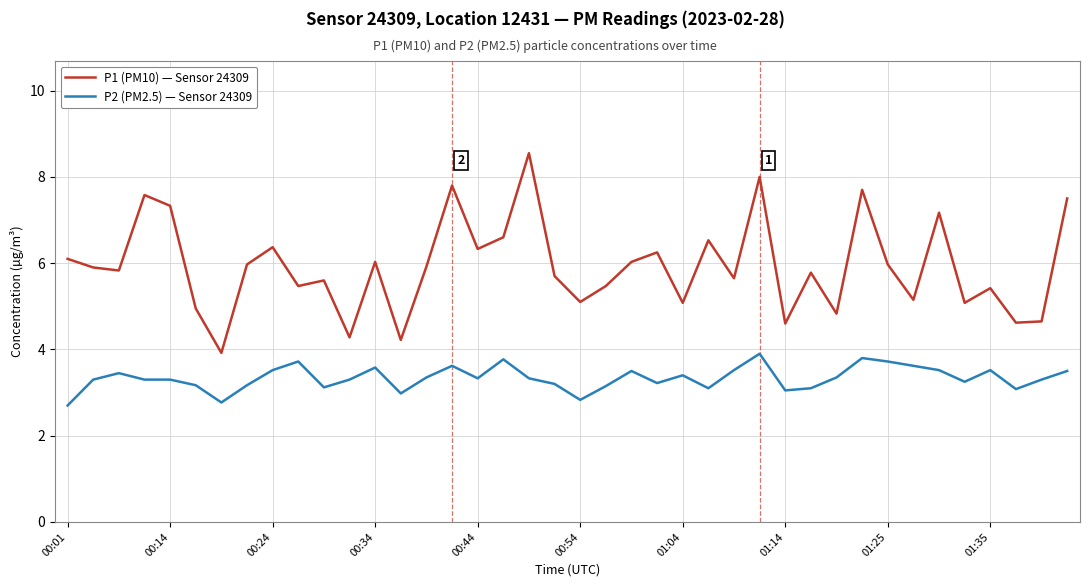

What is the maximum value shown in the chart?

8.6